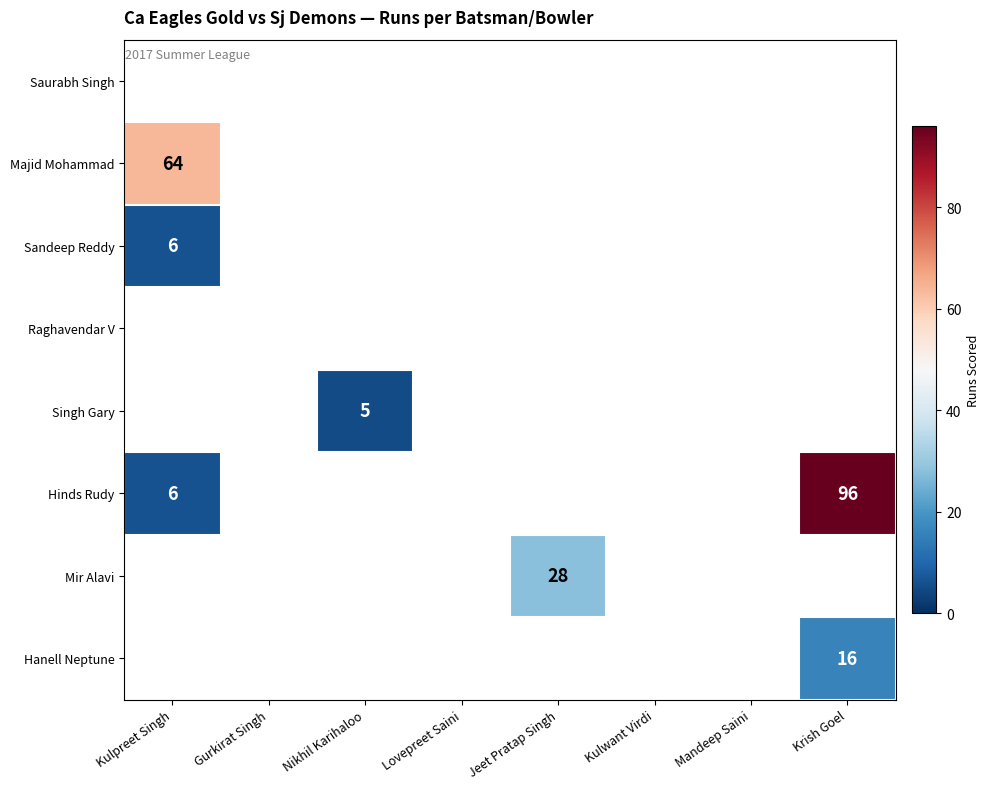

Is it true that Hinds Rudy equals 9.4 at Kulpreet Singh?

False